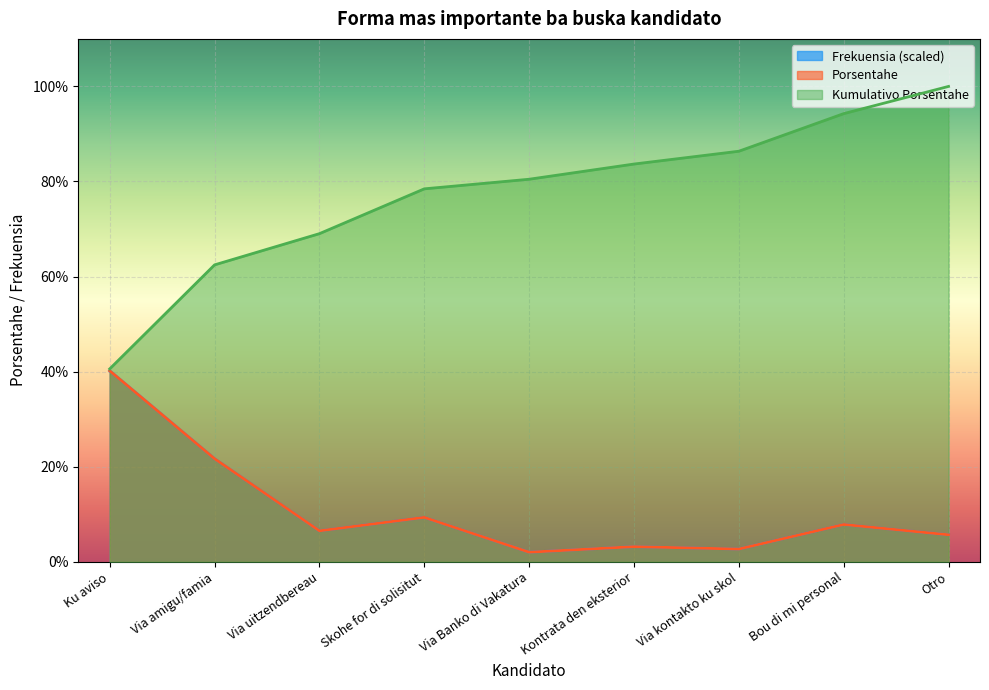

True or false: Kumulativo Porsentahe has a value of 94.1 at Via amigu/famia.

False